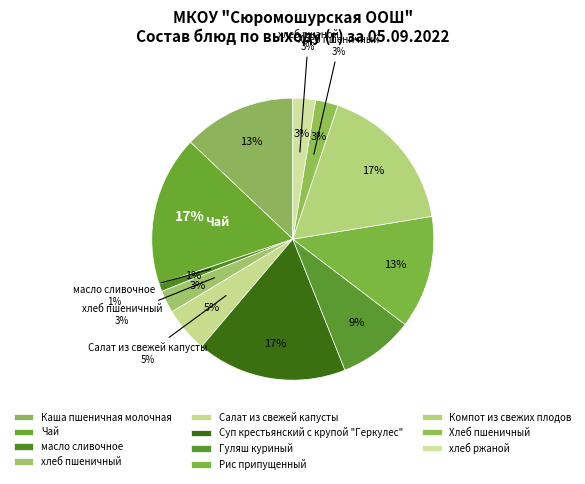

Which has a higher value, Суп крестьянский с крупой "Геркулес" or Рис припущенный?

Суп крестьянский с крупой "Геркулес"